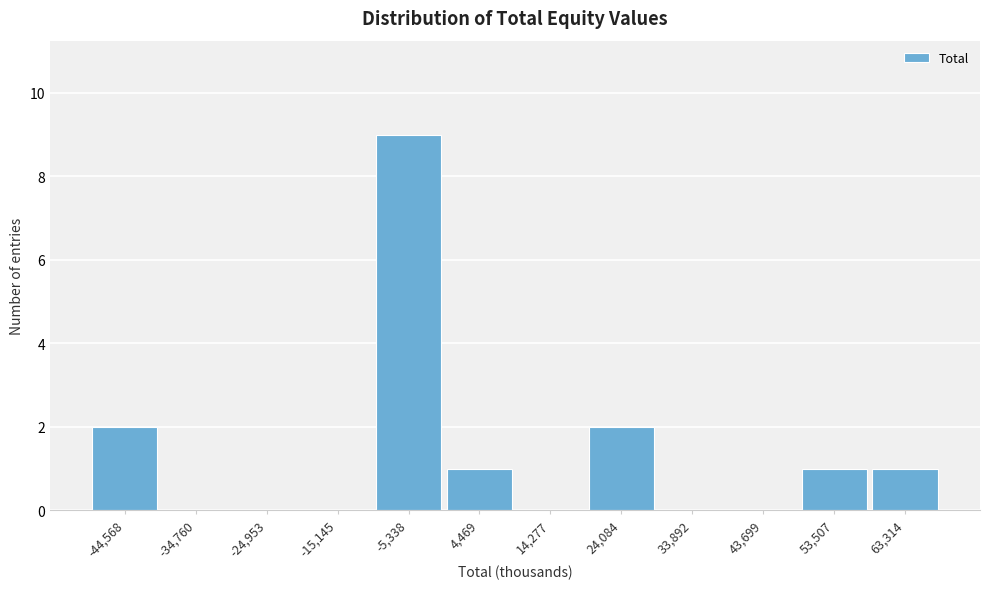

Reading left to right, list all the values displayed in this chart.

-44,568=2	-34,760=0	-24,953=0	-15,145=0	-5,338=9	4,469=1	14,277=0	24,084=2	33,892=0	43,699=0	53,507=1	63,314=1